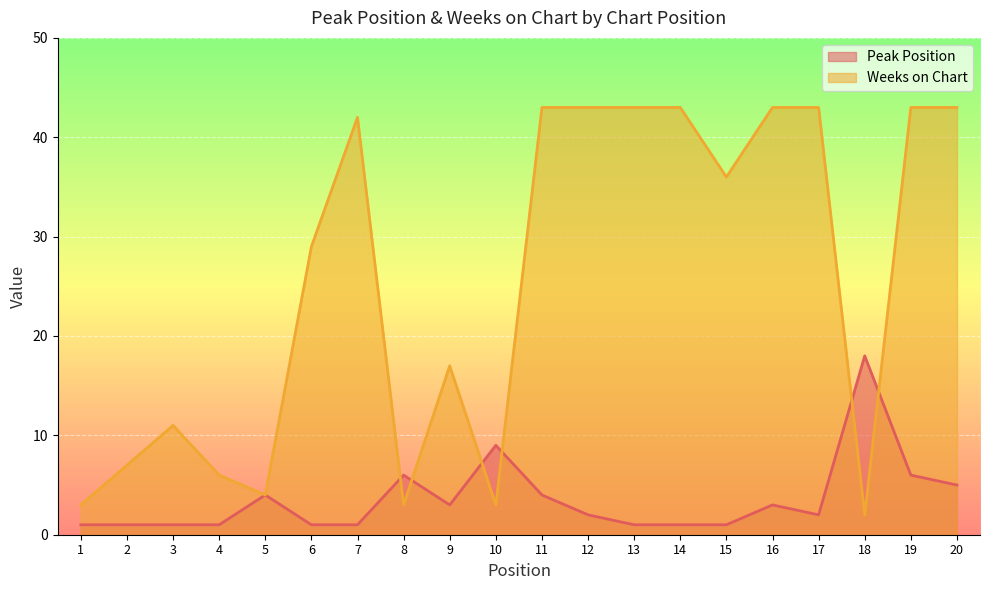

List the labels in order of Peak Position value, smallest first.

1, 2, 3, 4, 6, 7, 13, 14, 15, 12, 17, 9, 16, 5, 11, 20, 8, 19, 10, 18